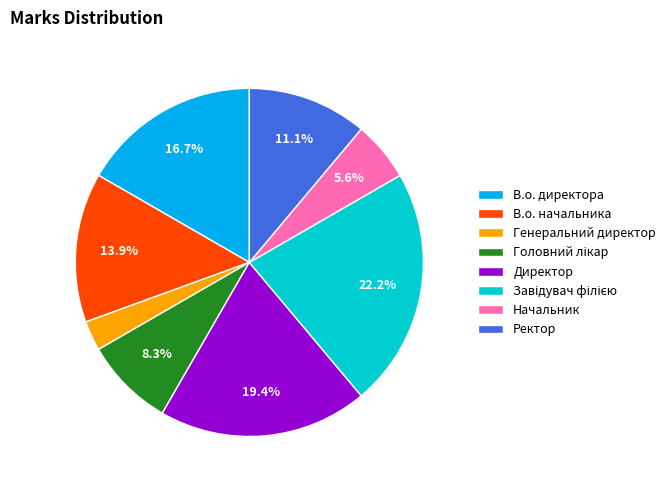

To the nearest percent, what is the difference between the В.о. директора and Директор slice percentages?

3%